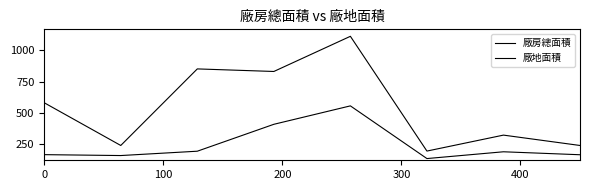

In 廠房總面積, how many points are lower than both neighbors (excluding endpoints)?

2